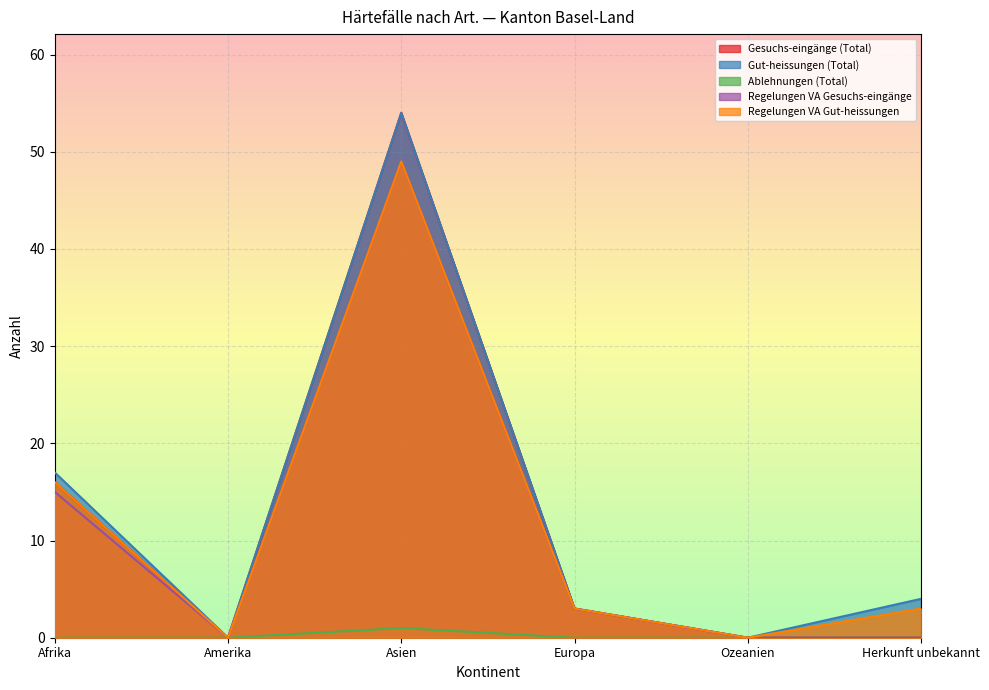

The Gesuchs-eingänge (Total) series shows 0 at Ozeanien. True or false?

True